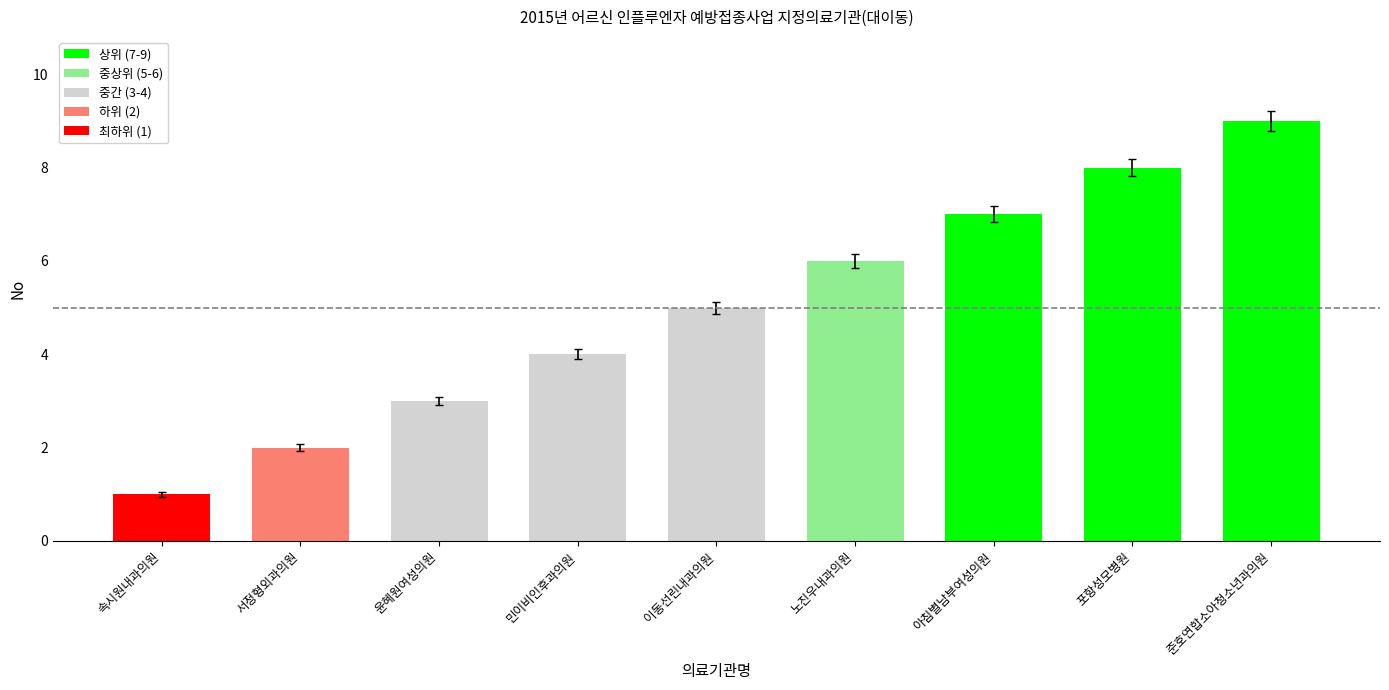

Which category has the highest value across all series?

준호연합소아청소년과의원